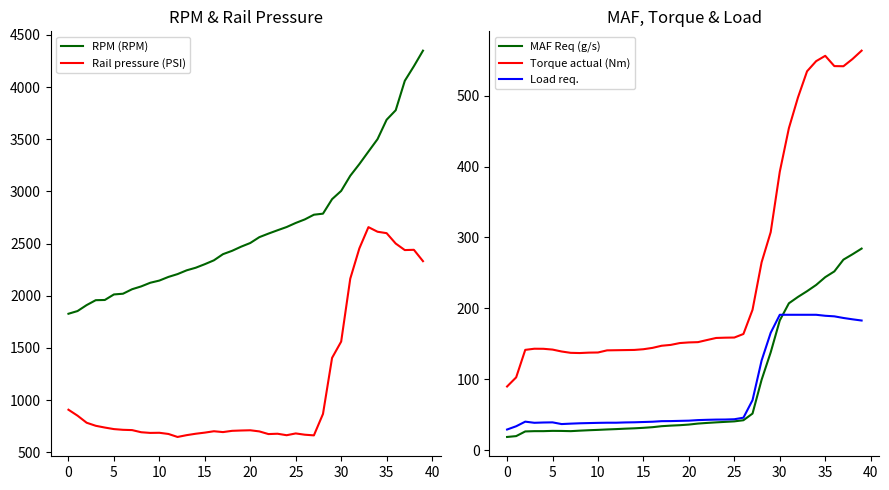

What is the difference between the Torque actual (Nm) values at 12 and 34?

407.9